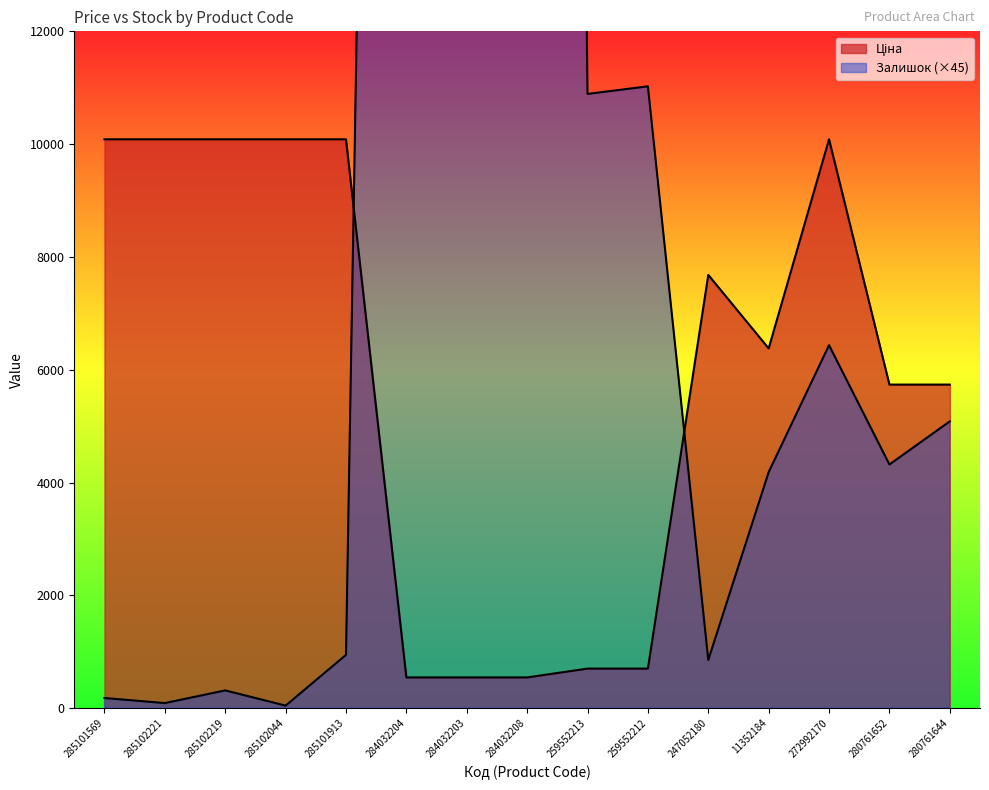

Which series ends up on top after the final intersection of Ціна and Залишок?

Ціна